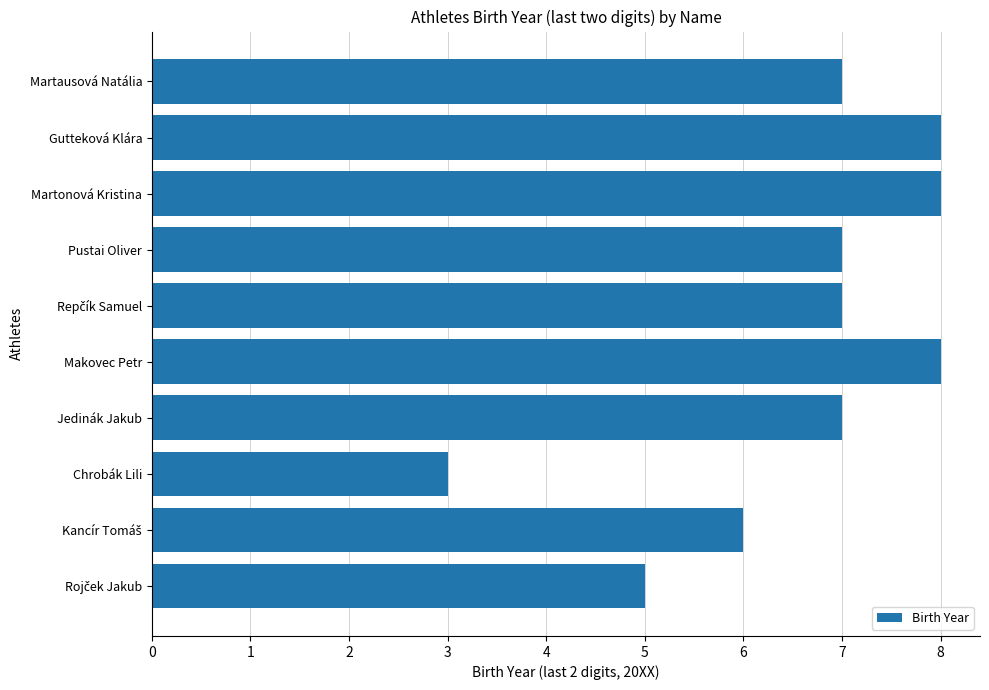

Between Makovec Petr and Chrobák Lili, which is larger?

Makovec Petr